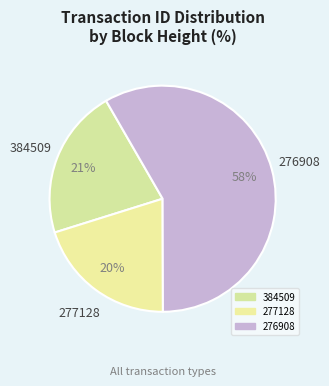

Which slice is the largest?

276908